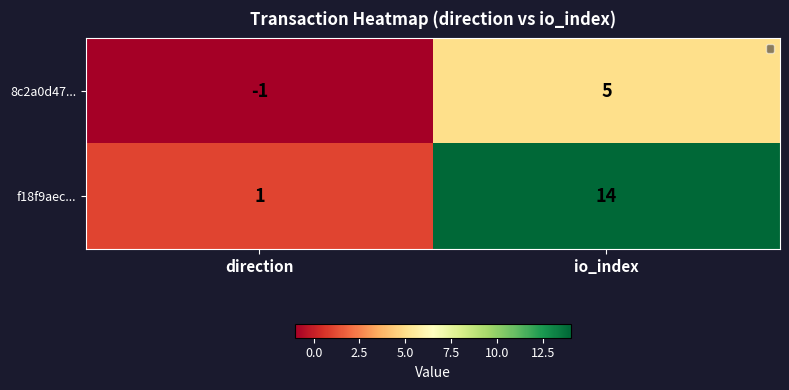

Which series has the largest total across all categories?

f18f9aec...